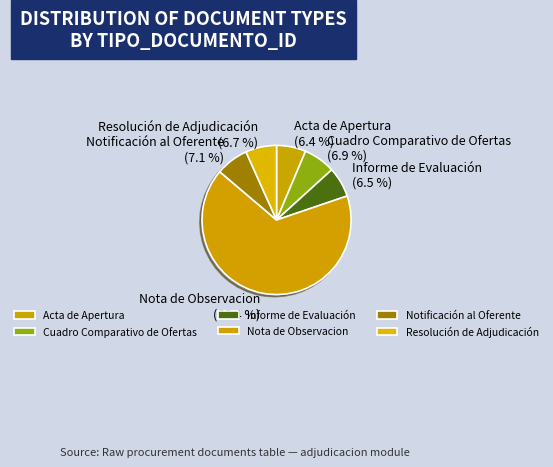

What percentage is NOT represented by Resolución de Adjudicación?

93.3%